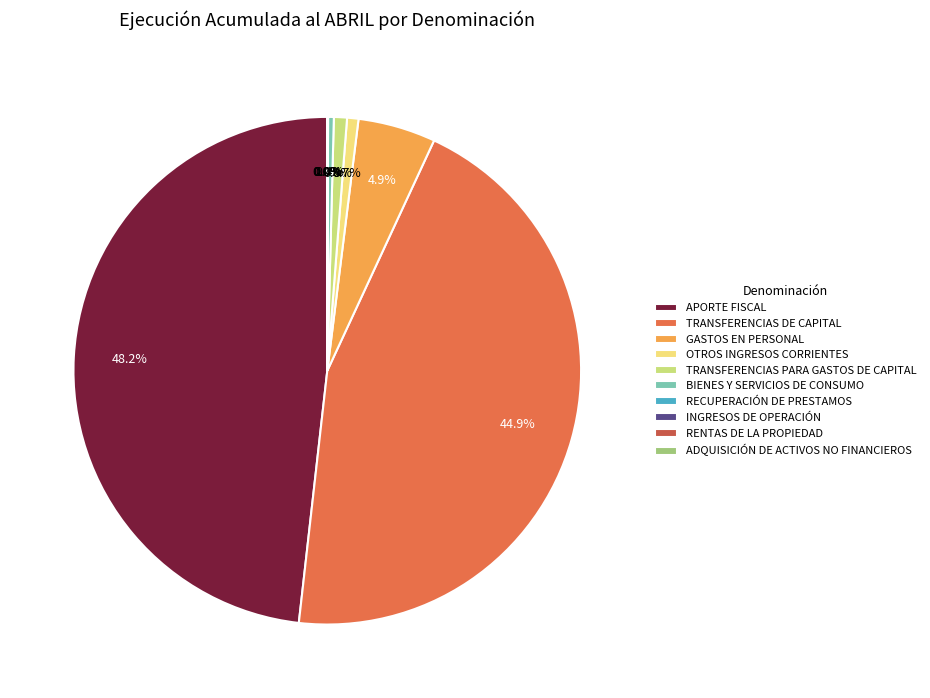

Is the sum of RECUPERACIÓN DE PRESTAMOS and OTROS INGRESOS CORRIENTES greater than half?

No